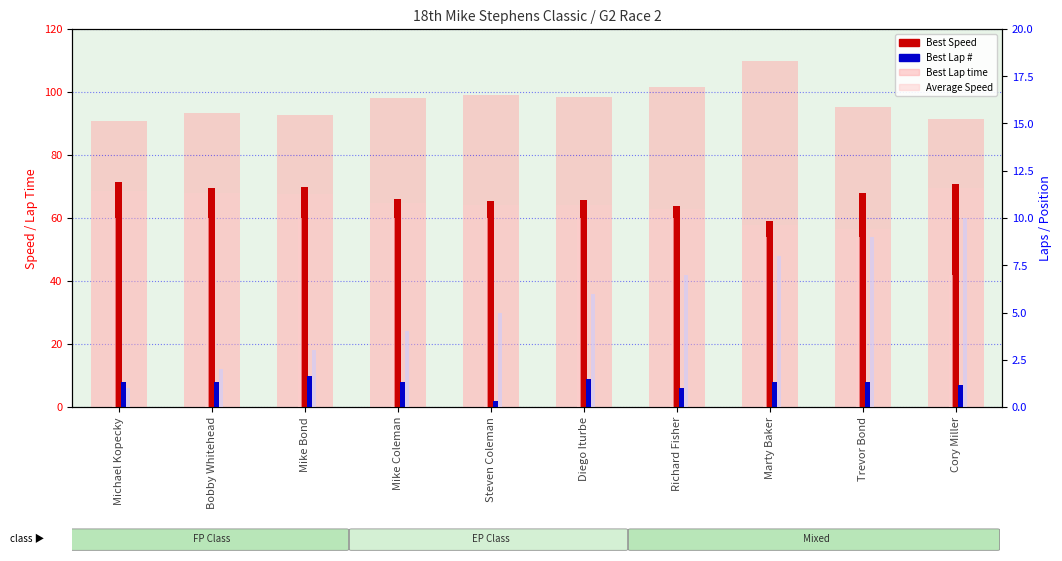

Which series changed the most between Marty Baker and Trevor Bond?

Best Lap time